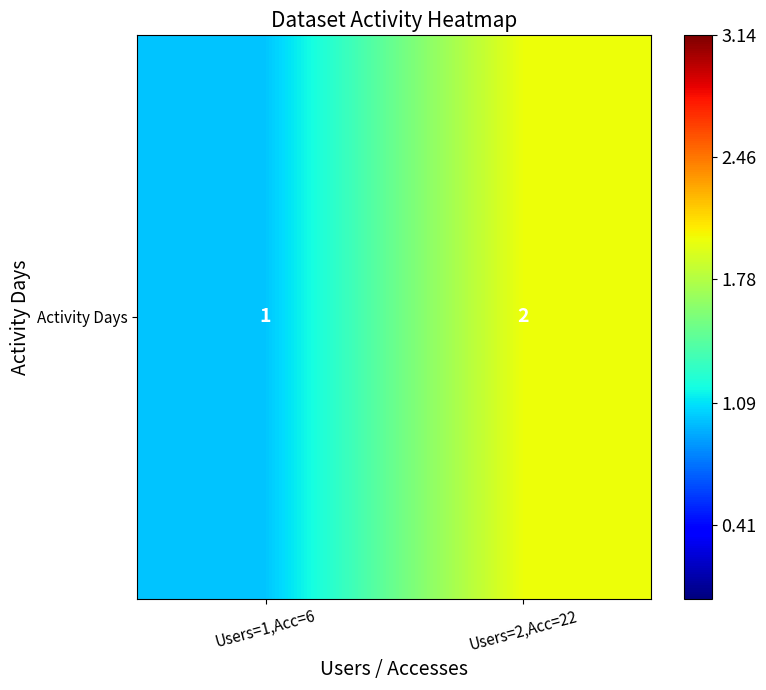

How many distinct data groups are displayed?

1